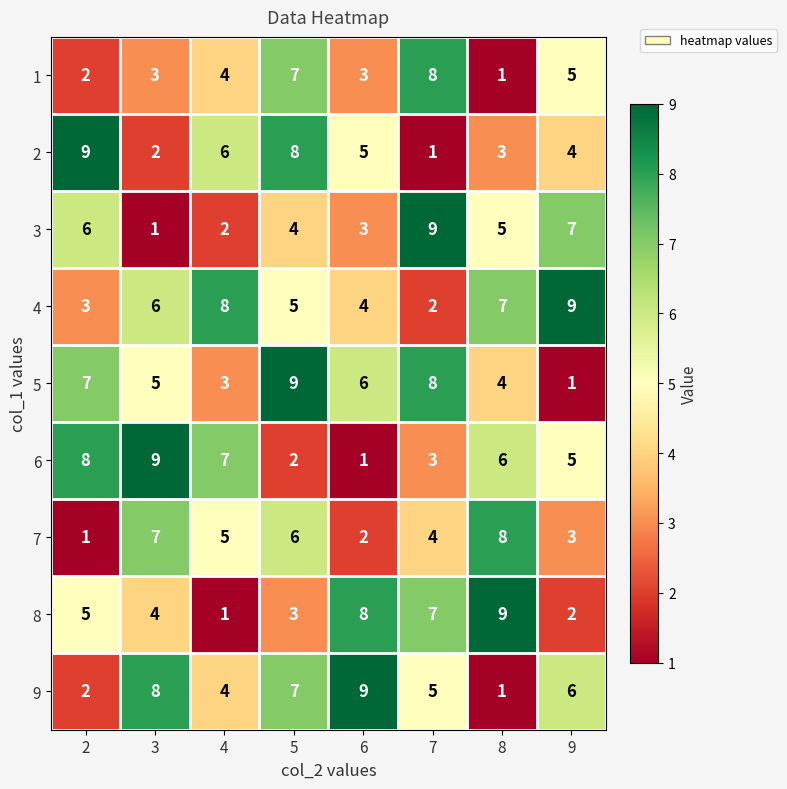

Which category has the highest value in the 9 series?

6